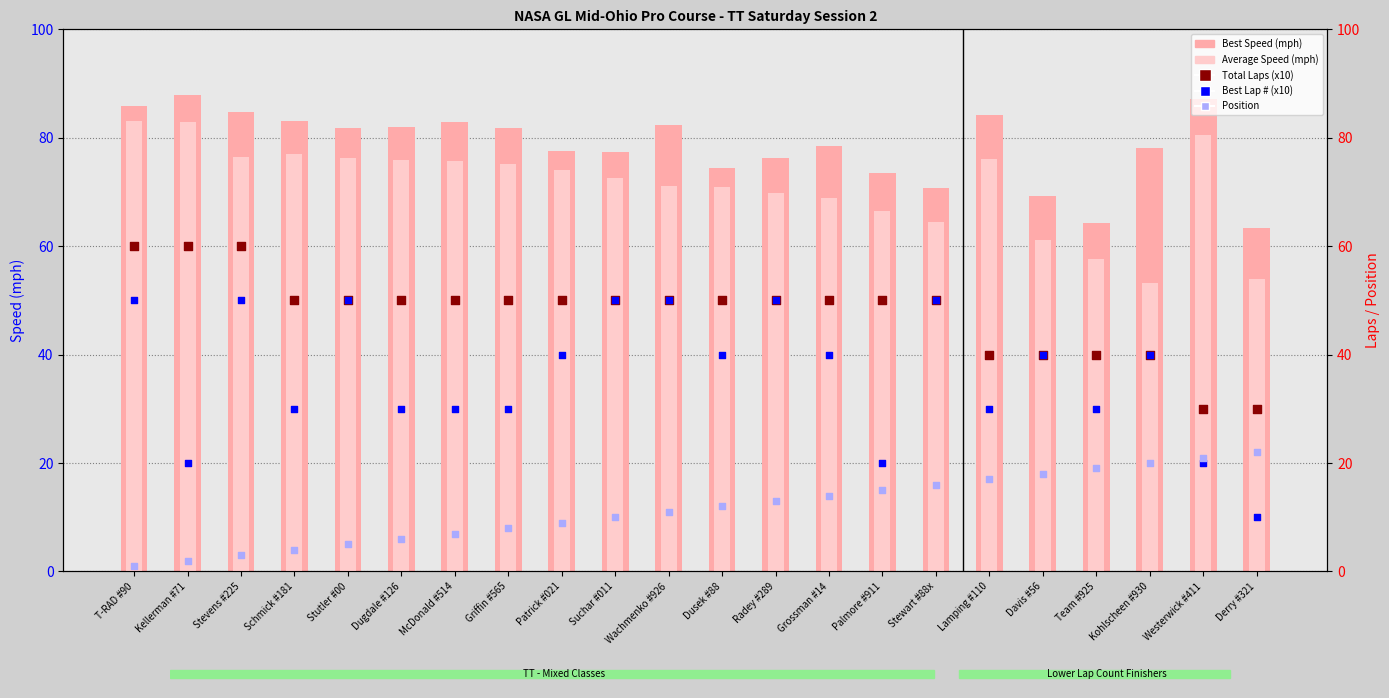

Which series has the largest total across all categories?

Best Speed (mph)